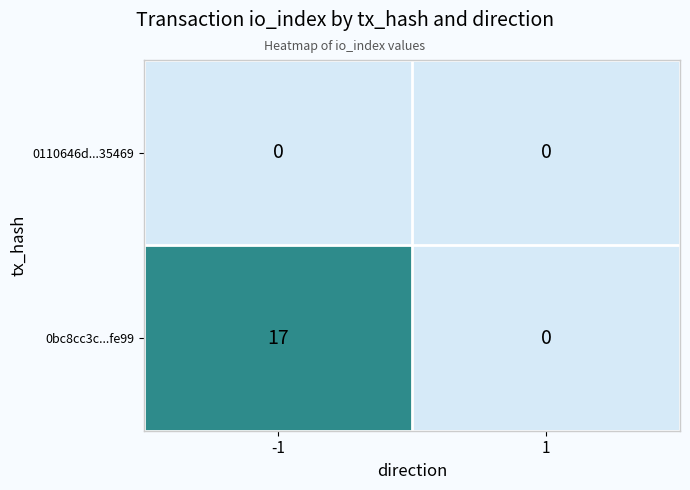

Which series has the widest spread of values?

0bc8cc3c...fe99